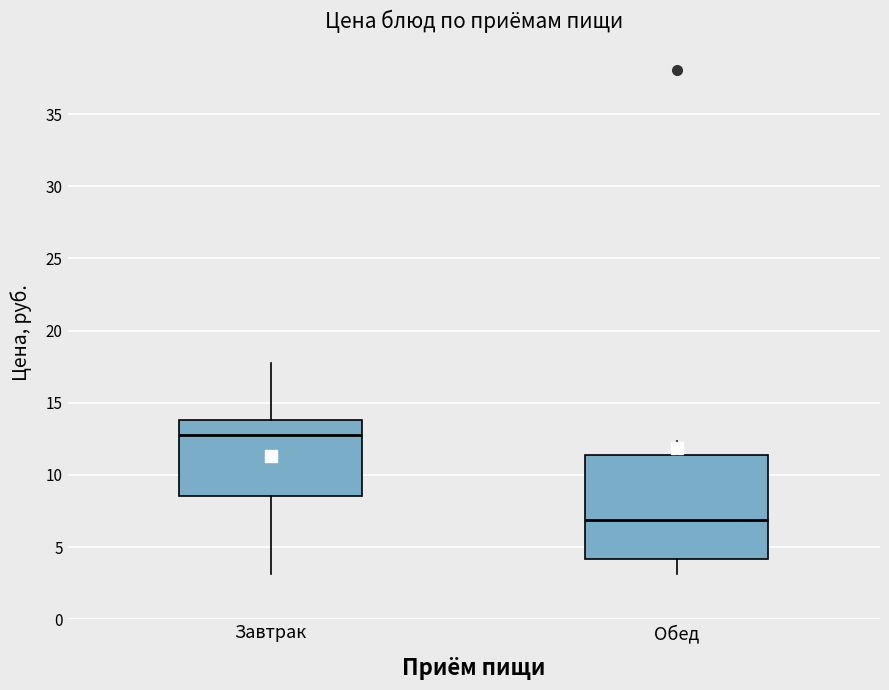

Reading left to right, read every box against the y-axis: the position of its median line, the range the box covers, and the ends of its whiskers. The values are not printed on the chart, so give them approximately, as read against the axis.

Завтрак: median 13.0, box 8.5 to 14.0, whiskers 3.0 to 18.0
Обед: median 7.0, box 4.0 to 11.5, whiskers 3.0 to 12.5